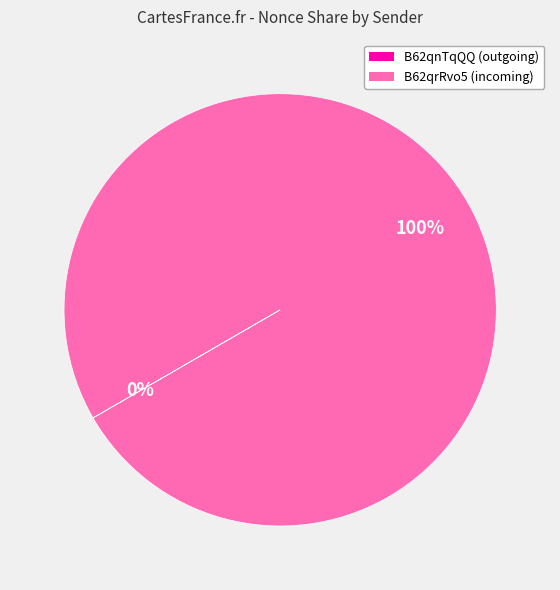

To the nearest percent, what is the difference between the largest and smallest slice percentages?

100%